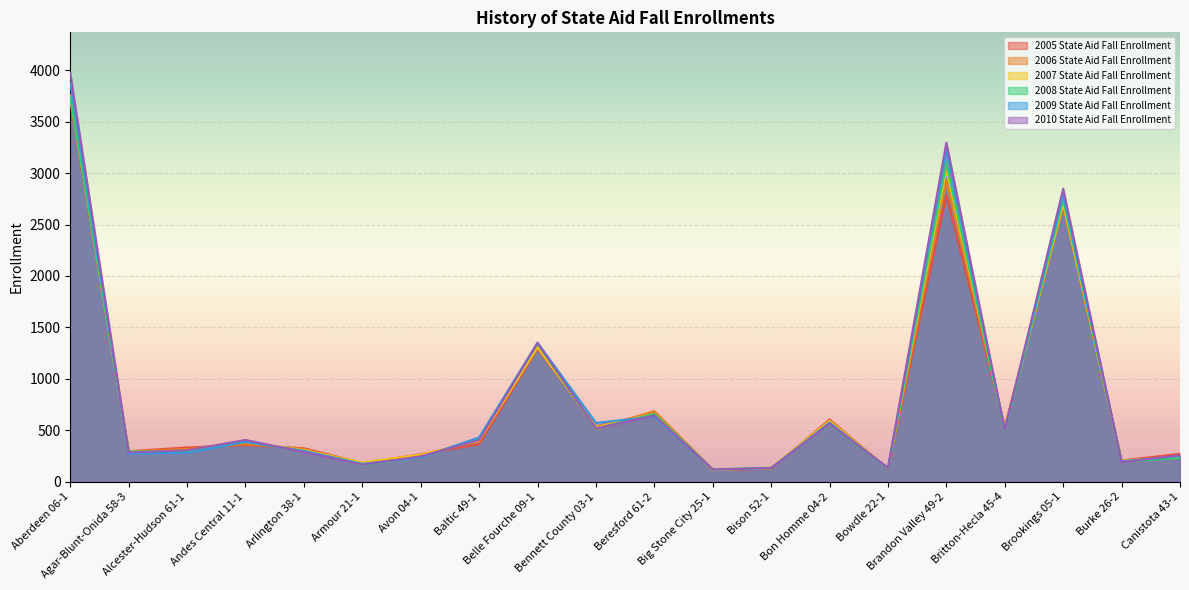

Between Avon 04-1 and Beresford 61-2, which series saw the biggest shift?

2006 State Aid Fall Enrollment